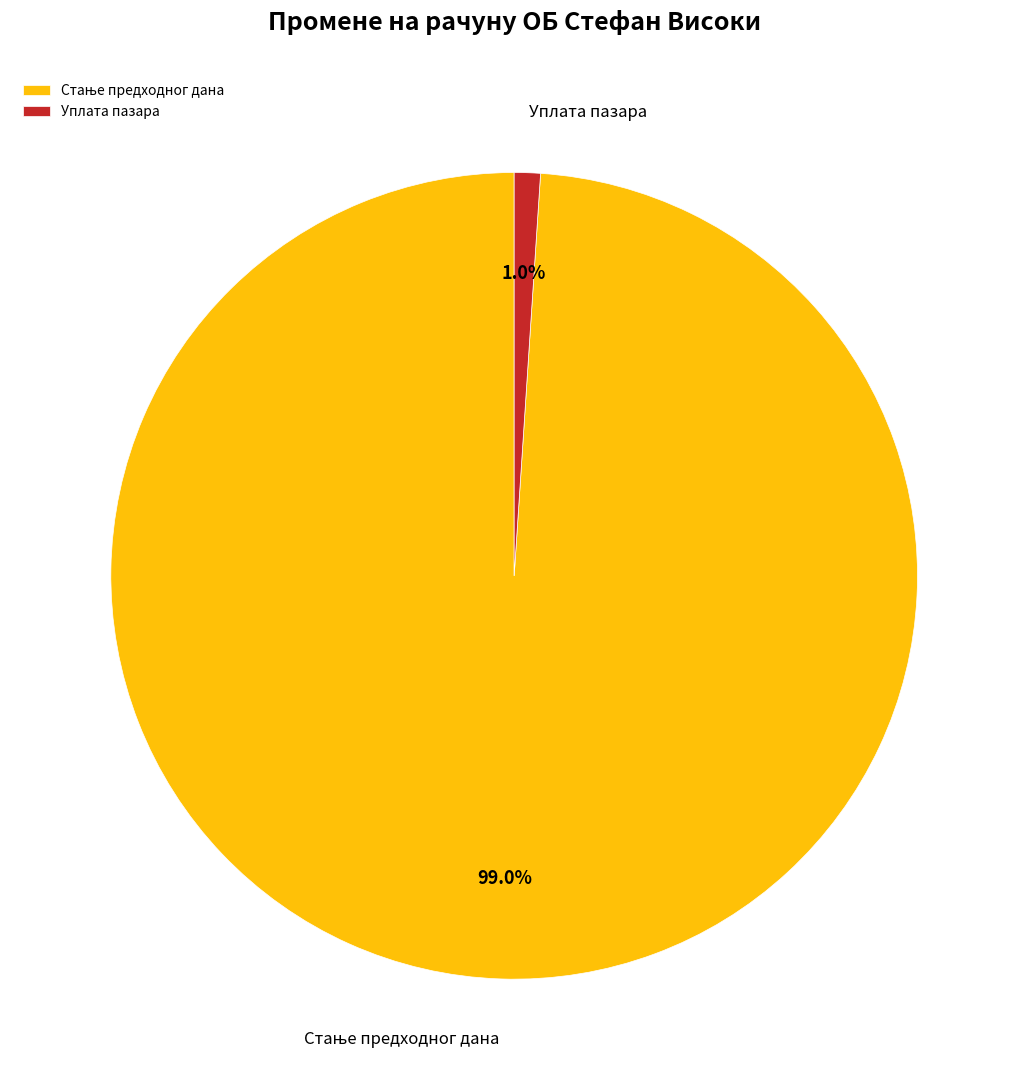

Count the number of slices in the pie.

2